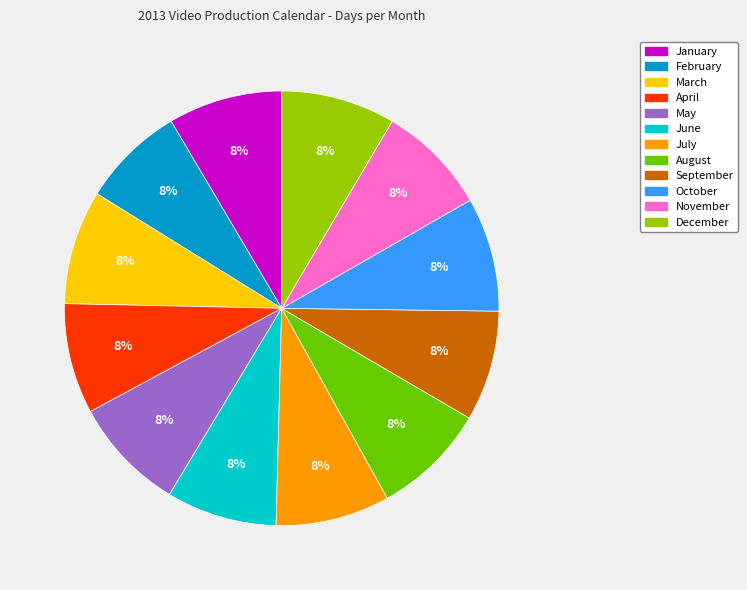

Is it true that February is 8% of the pie?

True